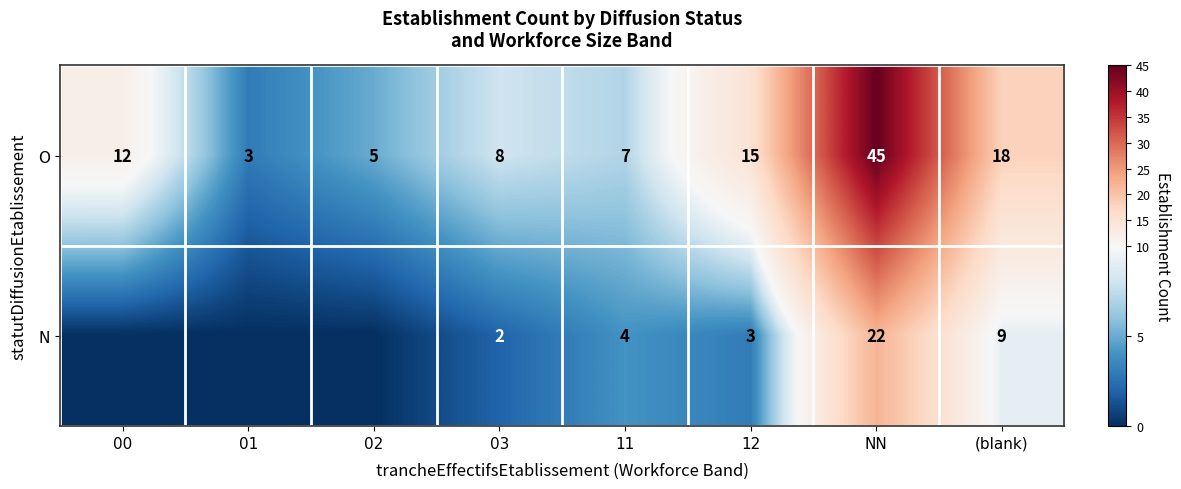

At how many categories does at least one series exceed 5?

6